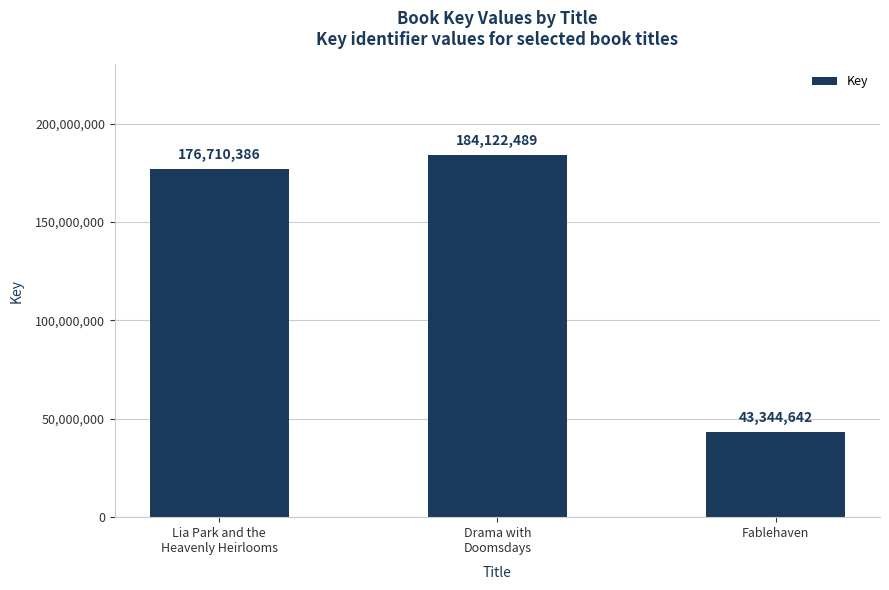

Does the chart contain any negative values?

No